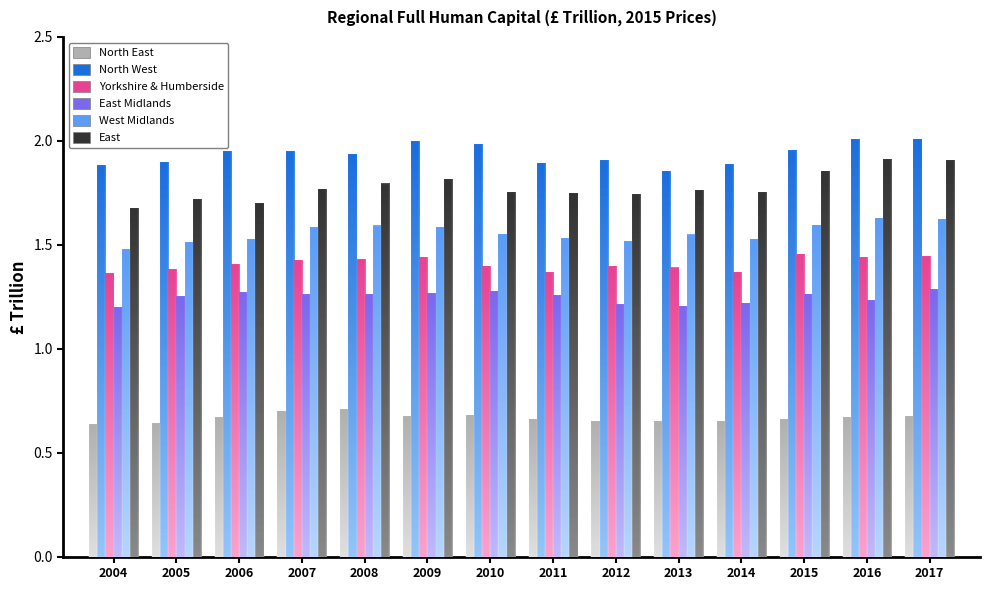

What is the total value across all series at 2005?

8.4